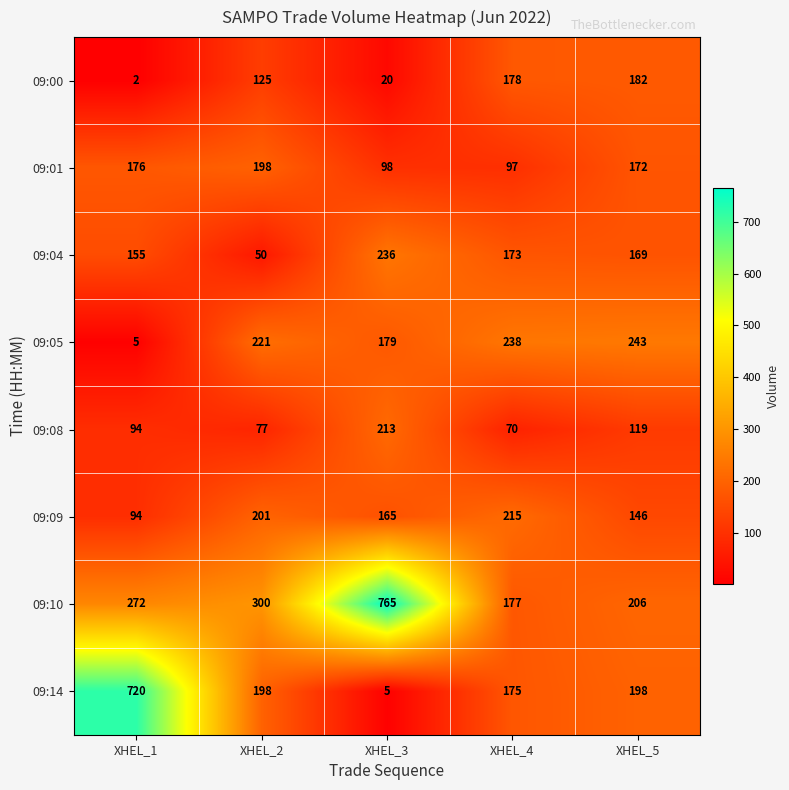

How many data points in 09:01 are less than 172?

2